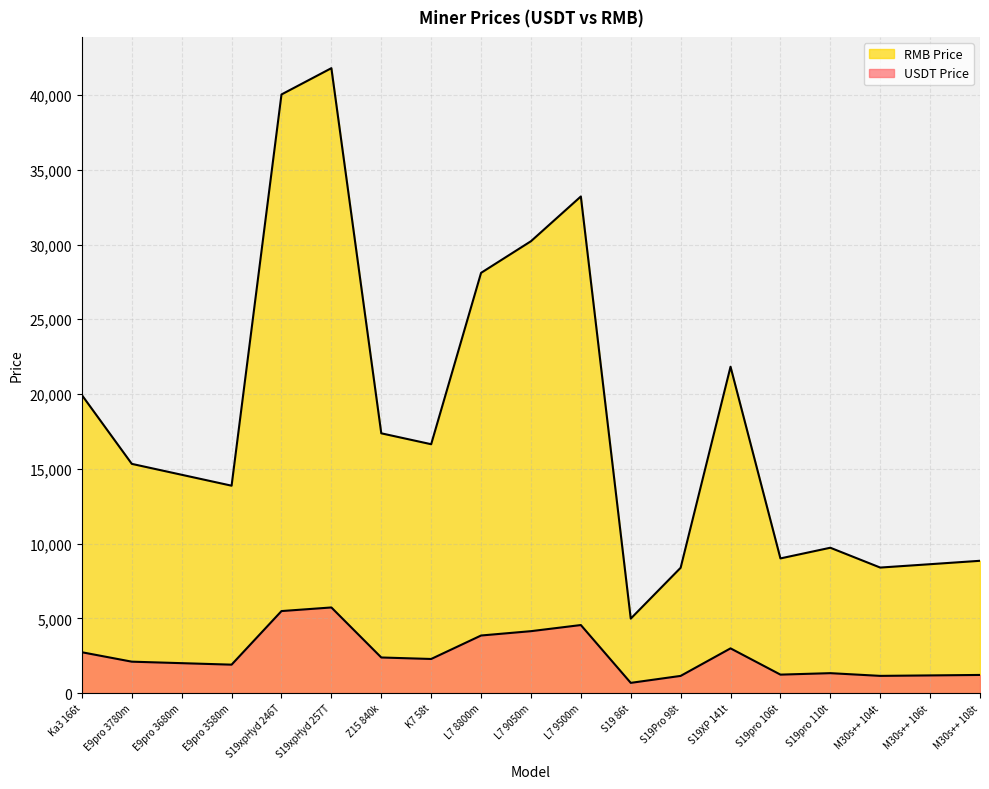

Reading left to right, list all the values displayed in this chart.

USDT Price: 2730.0	2100.0	2000.0	1900.0	5484.7	5725.6	2380.0	2280.0	3850.0	4140.0	4550.0	682.1	1148.1	2990.0	1233.7	1331.5	1149.9	1180.7	1211.9
RMB Price: 19929.0	15330.0	14600.0	13870.0	40038.0	41796.6	17374.0	16644.0	28105.0	30222.0	33215.0	4979.0	8381.3	21827.2	9006.2	9720.1	8394.4	8619.3	8847.0